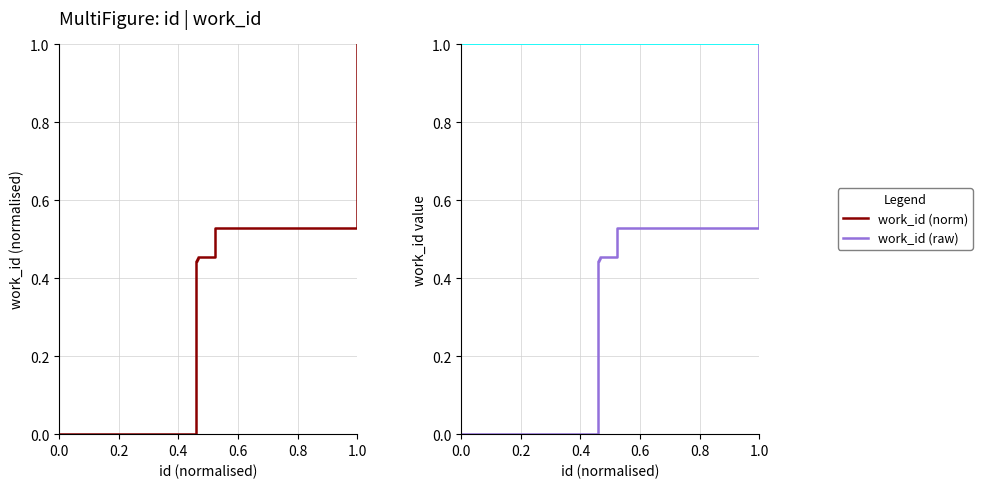

What is the highest value of the work_id (norm) series?

1.0